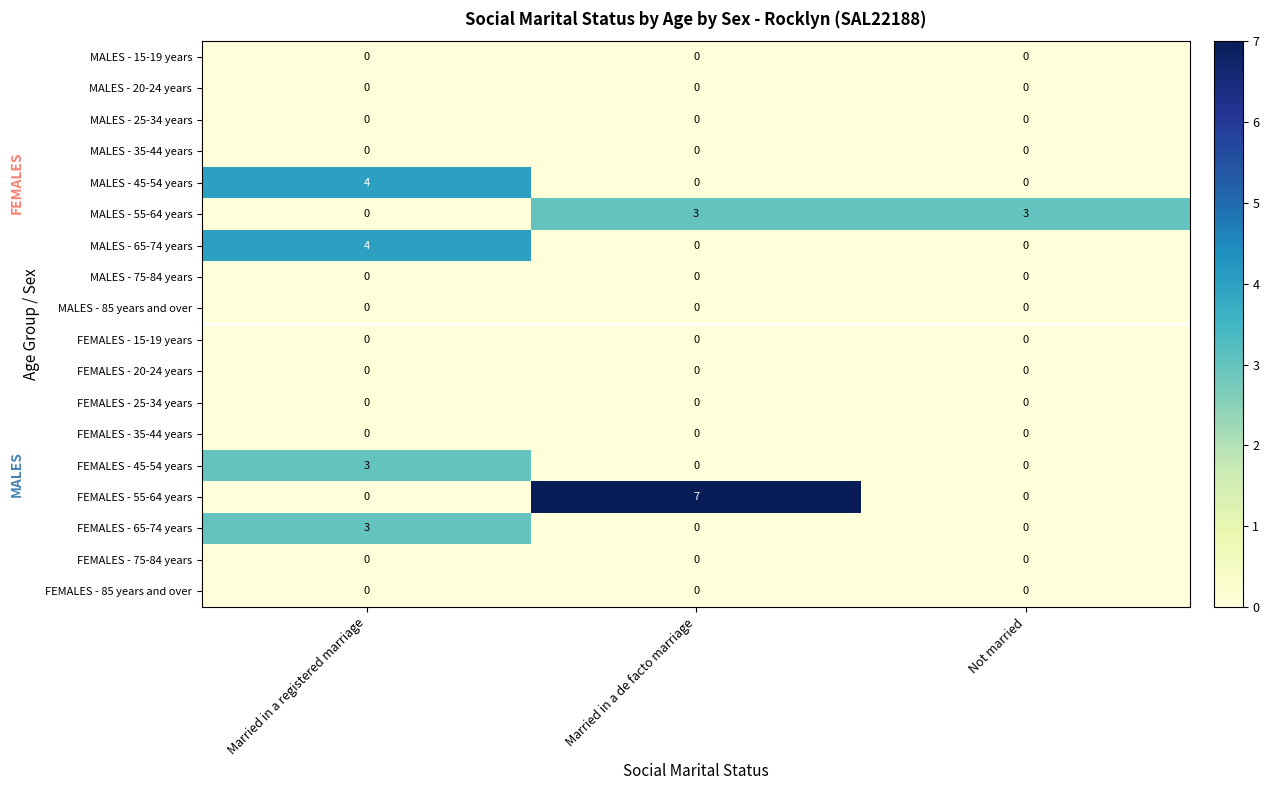

What is the total value across all series at Married in a registered marriage?

14